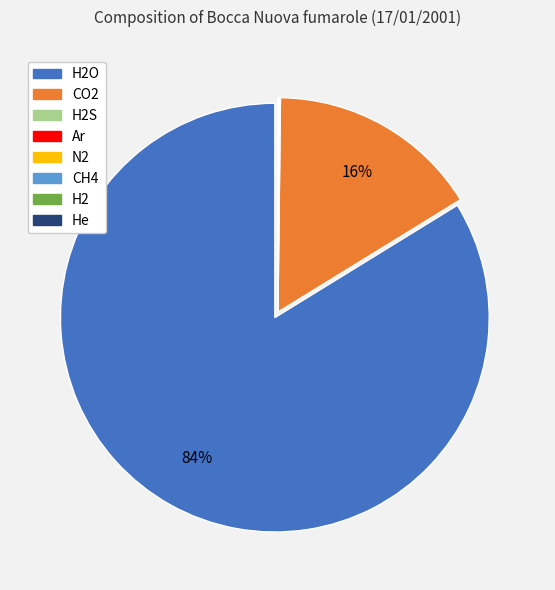

To the nearest percent, what percentage of the pie is CO2?

16%